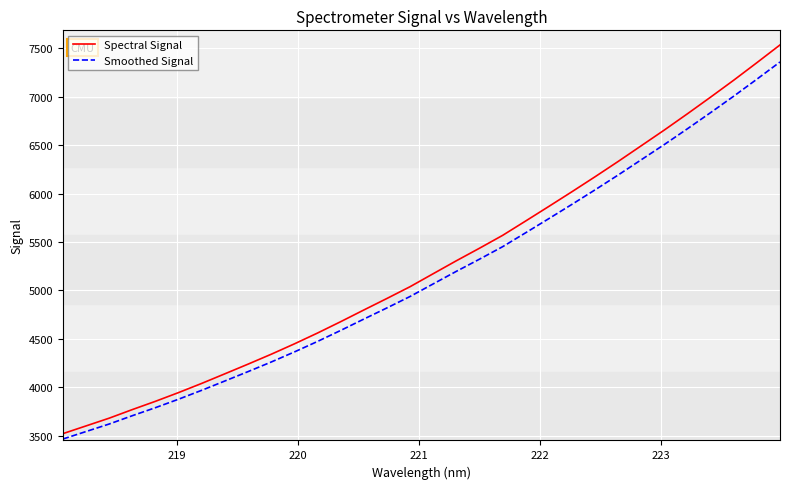

What is the minimum value for Smoothed Signal?

3464.8